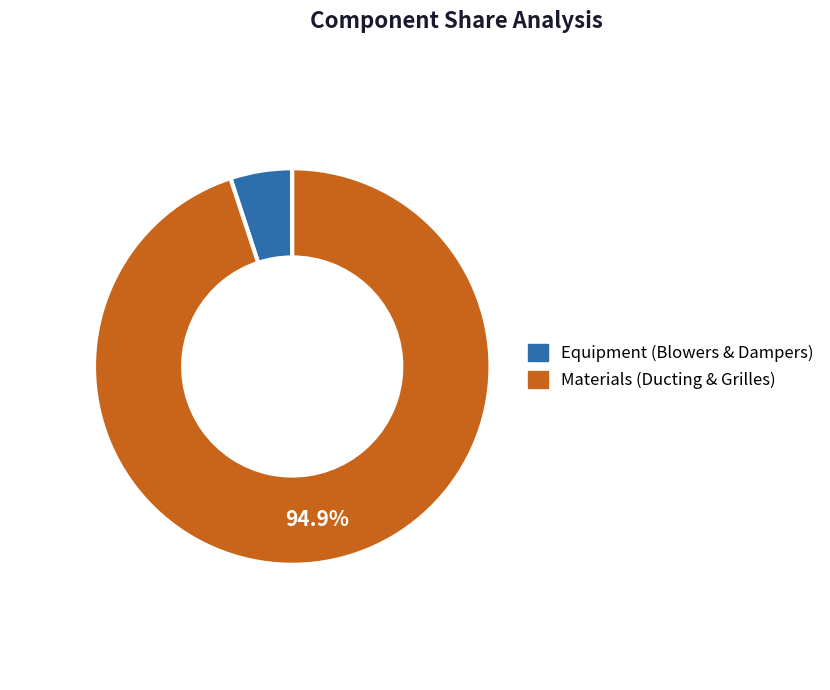

Which has a higher value, Equipment (Blowers & Dampers) or Materials (Ducting & Grilles)?

Materials (Ducting & Grilles)